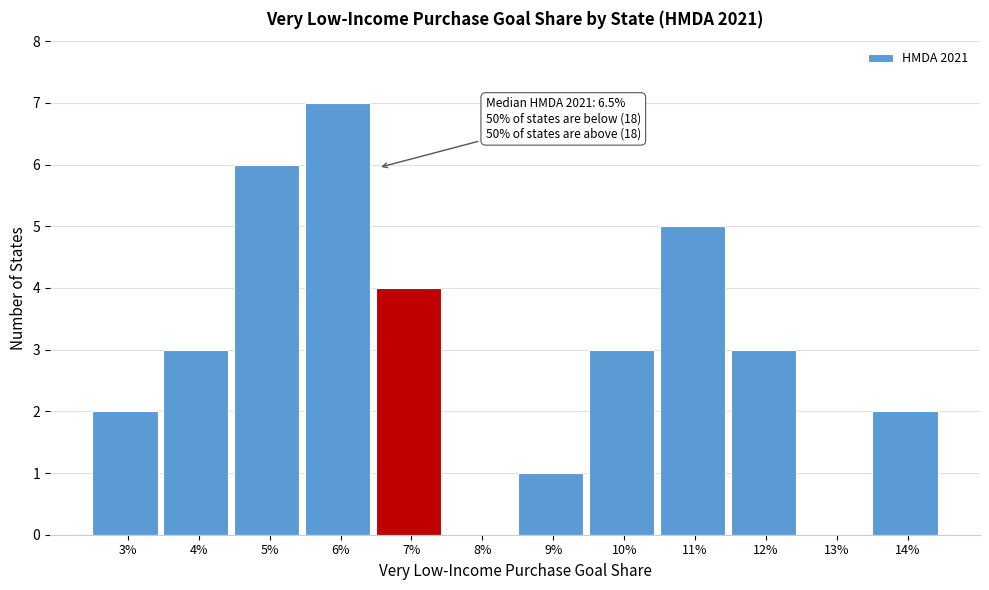

Reading right to left, transcribe all the data shown in this chart.

14%=2	13%=0	12%=3	11%=5	10%=3	9%=1	8%=0	7%=4	6%=7	5%=6	4%=3	3%=2